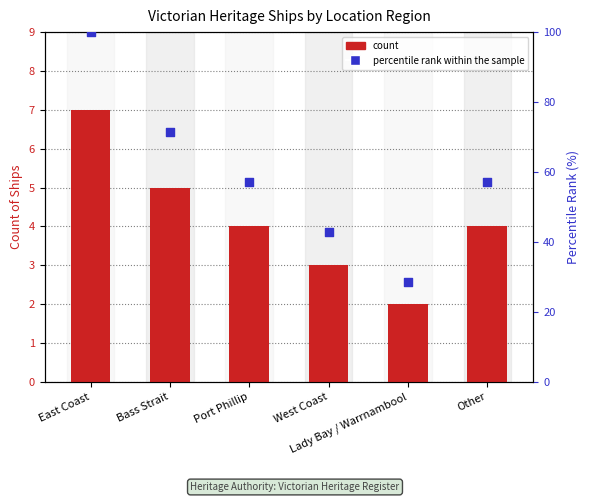

Is the value of percentile rank at Other greater than the value of count at Other?

Yes